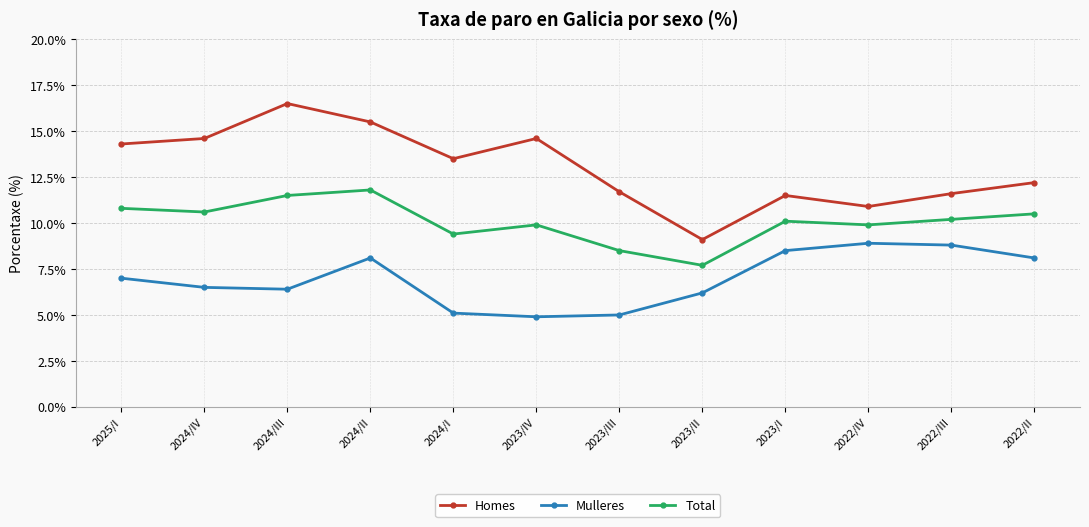

What is the difference between the highest and lowest values at 2022/II?

4.1